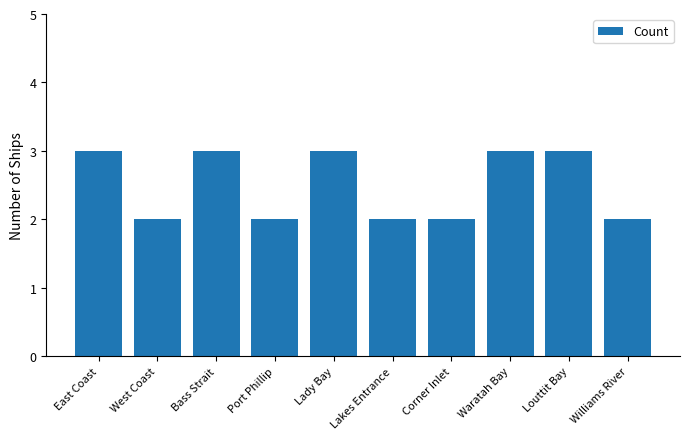

What is the value of the 3rd bar from the left?

3